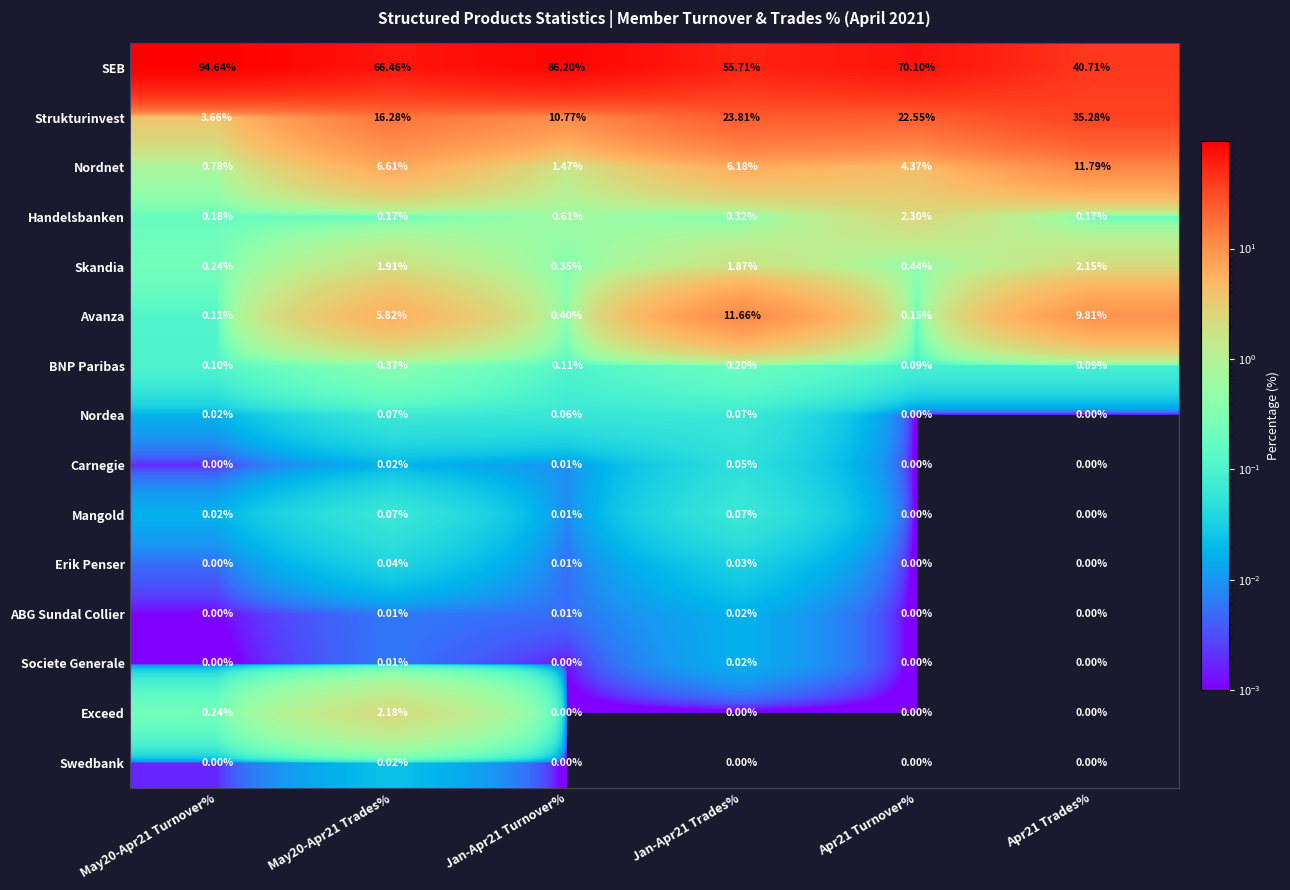

Which series changed the most between Jan-Apr21 Turnover% and Apr21 Turnover%?

SEB